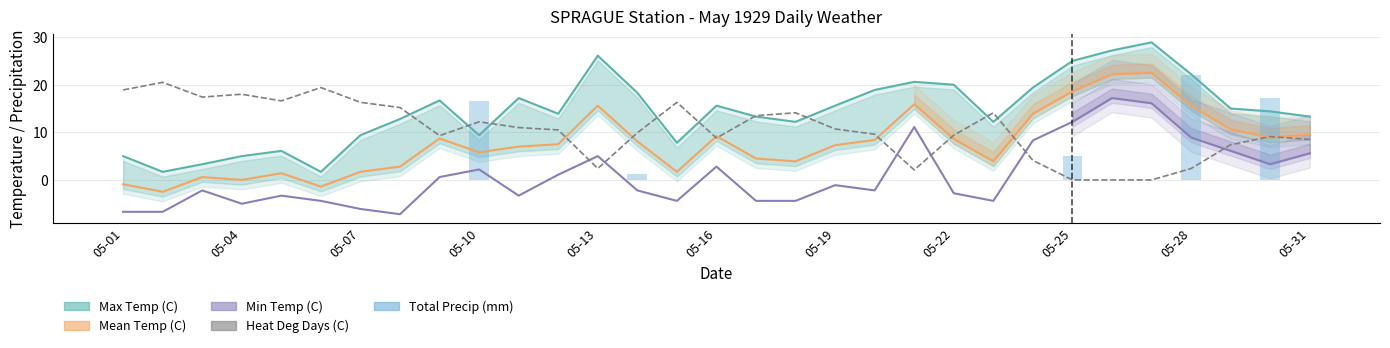

The value of Heat Deg Days (C) at 16 is 8.6. True or false?

False